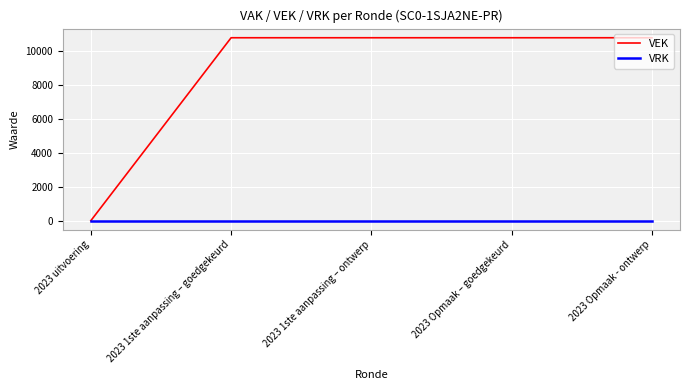

How many lines are shown in the chart?

2